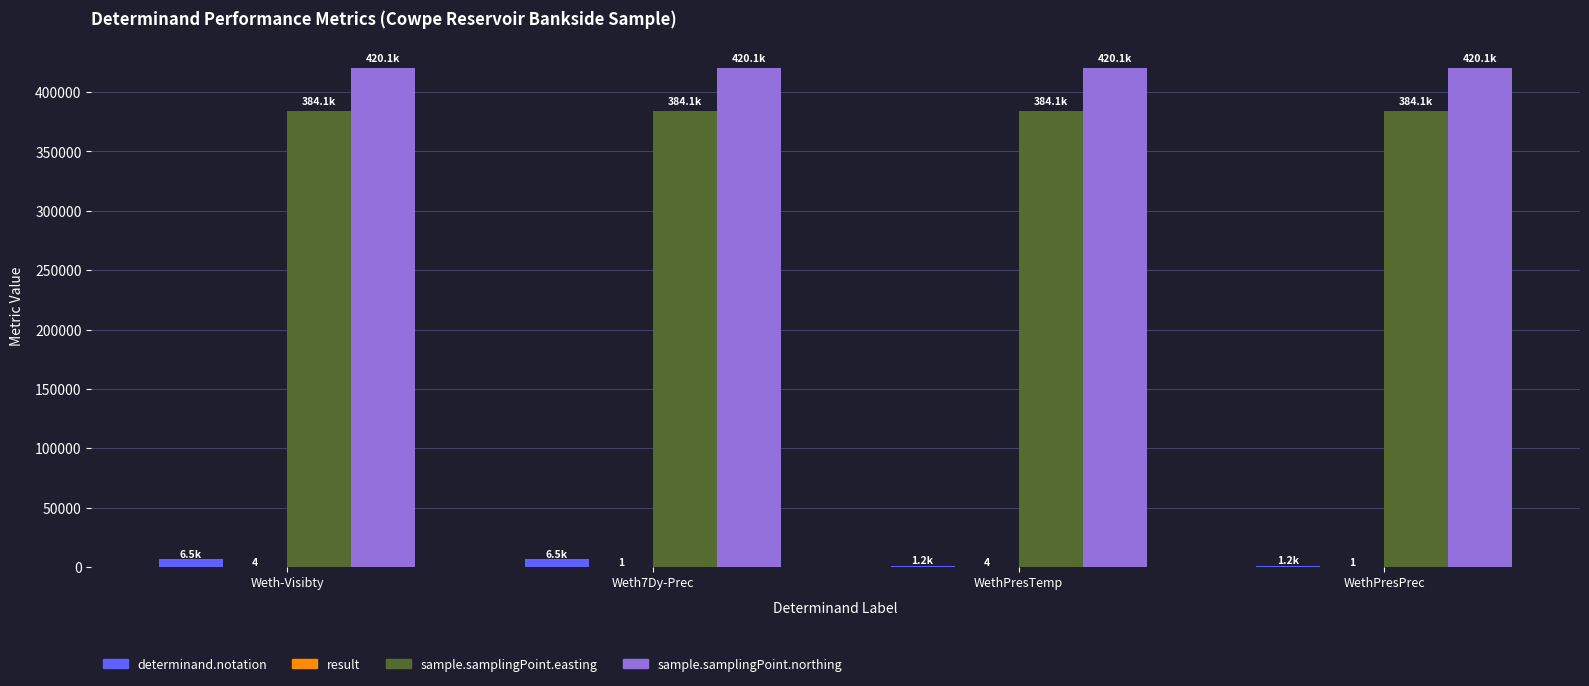

What is the sum of all sample.samplingPoint.northing values?

1680300